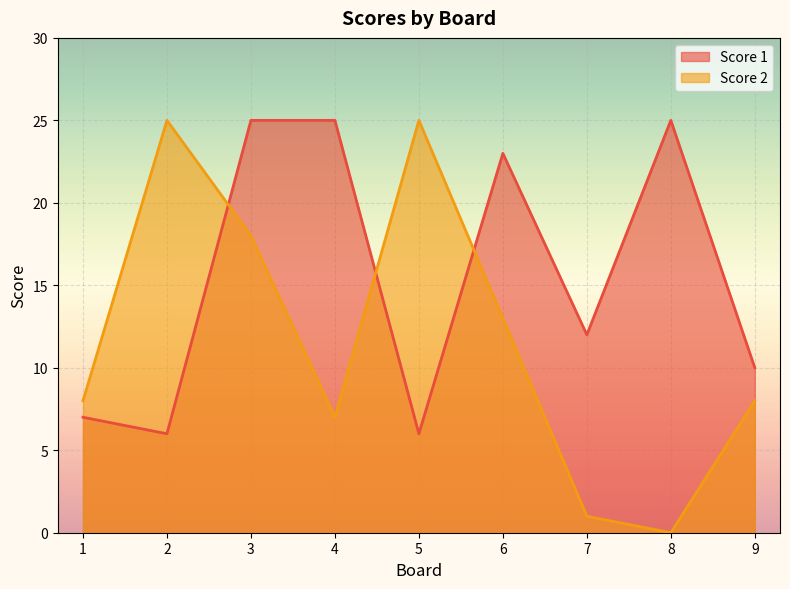

Reading left to right, list all the values displayed in this chart.

Score 2: 1=8	2=25	3=18	4=7	5=25	6=13	7=1	8=0	9=8
Score 1: 1=7	2=6	3=25	4=25	5=6	6=23	7=12	8=25	9=10